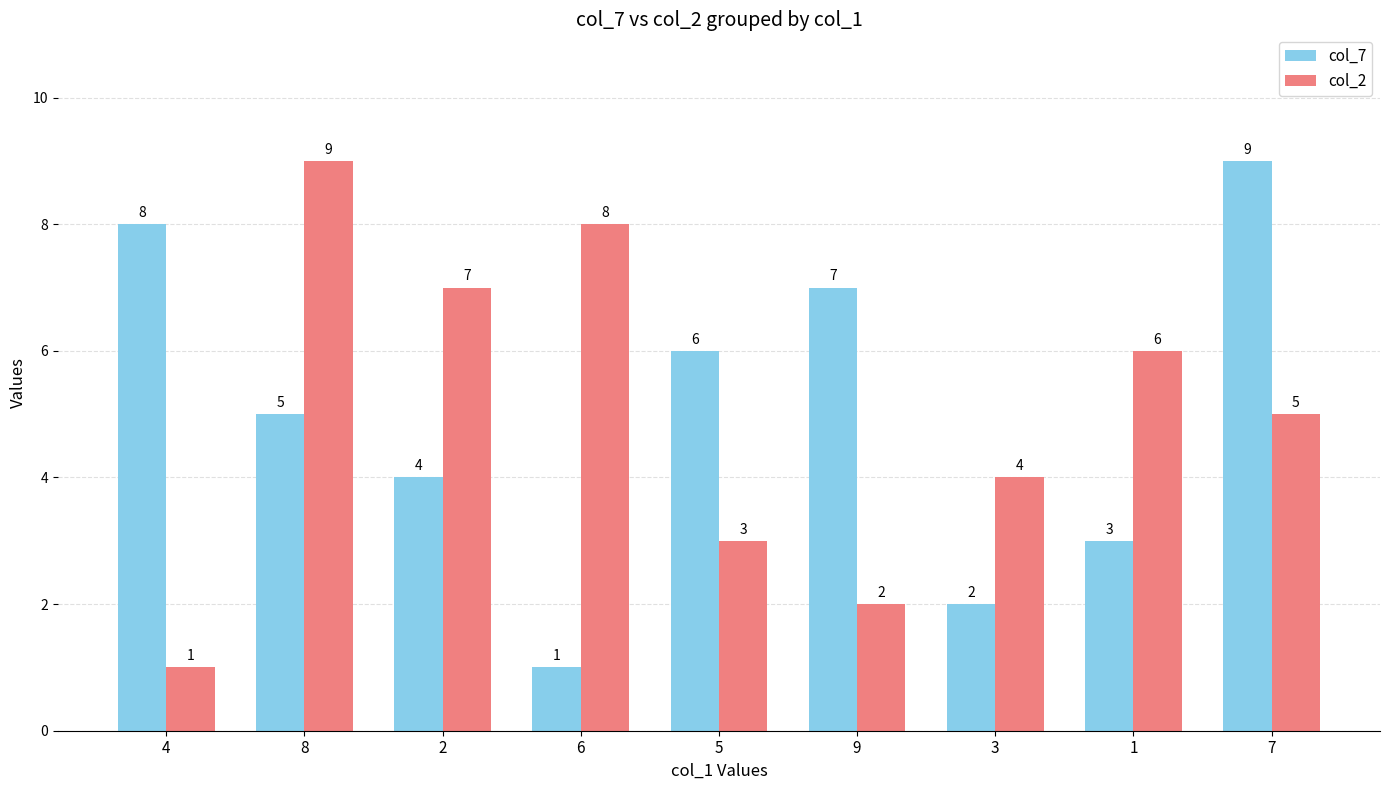

Reading right to left, extract all data points from this chart.

col_7: 7=9	1=3	3=2	9=7	5=6	6=1	2=4	8=5	4=8
col_2: 7=5	1=6	3=4	9=2	5=3	6=8	2=7	8=9	4=1